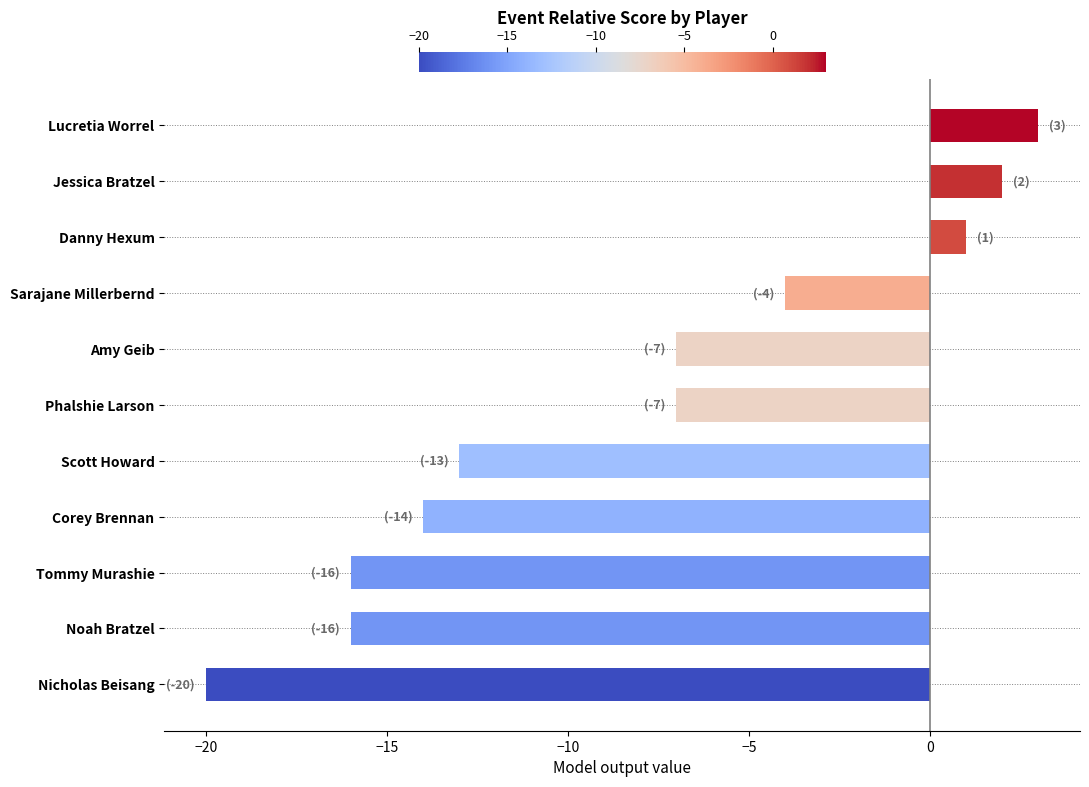

True or false: the data shows -16 at Noah Bratzel.

True